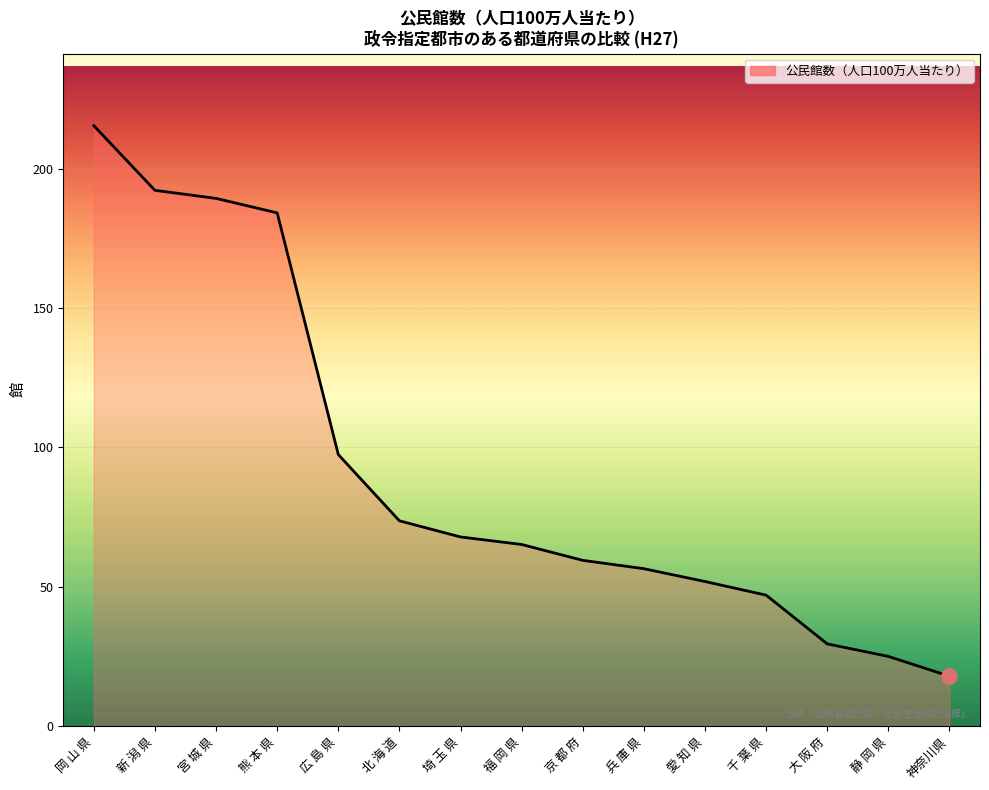

What is the ratio of the value at 京 都 府 to the value at 岡 山 県?

0.3